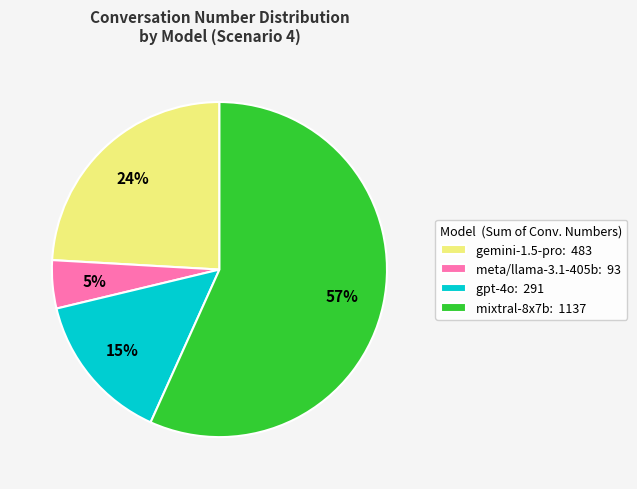

Rank the categories by value from lowest to highest.

meta/llama-3.1-405b: 93, gpt-4o: 291, gemini-1.5-pro: 483, mixtral-8x7b: 1137